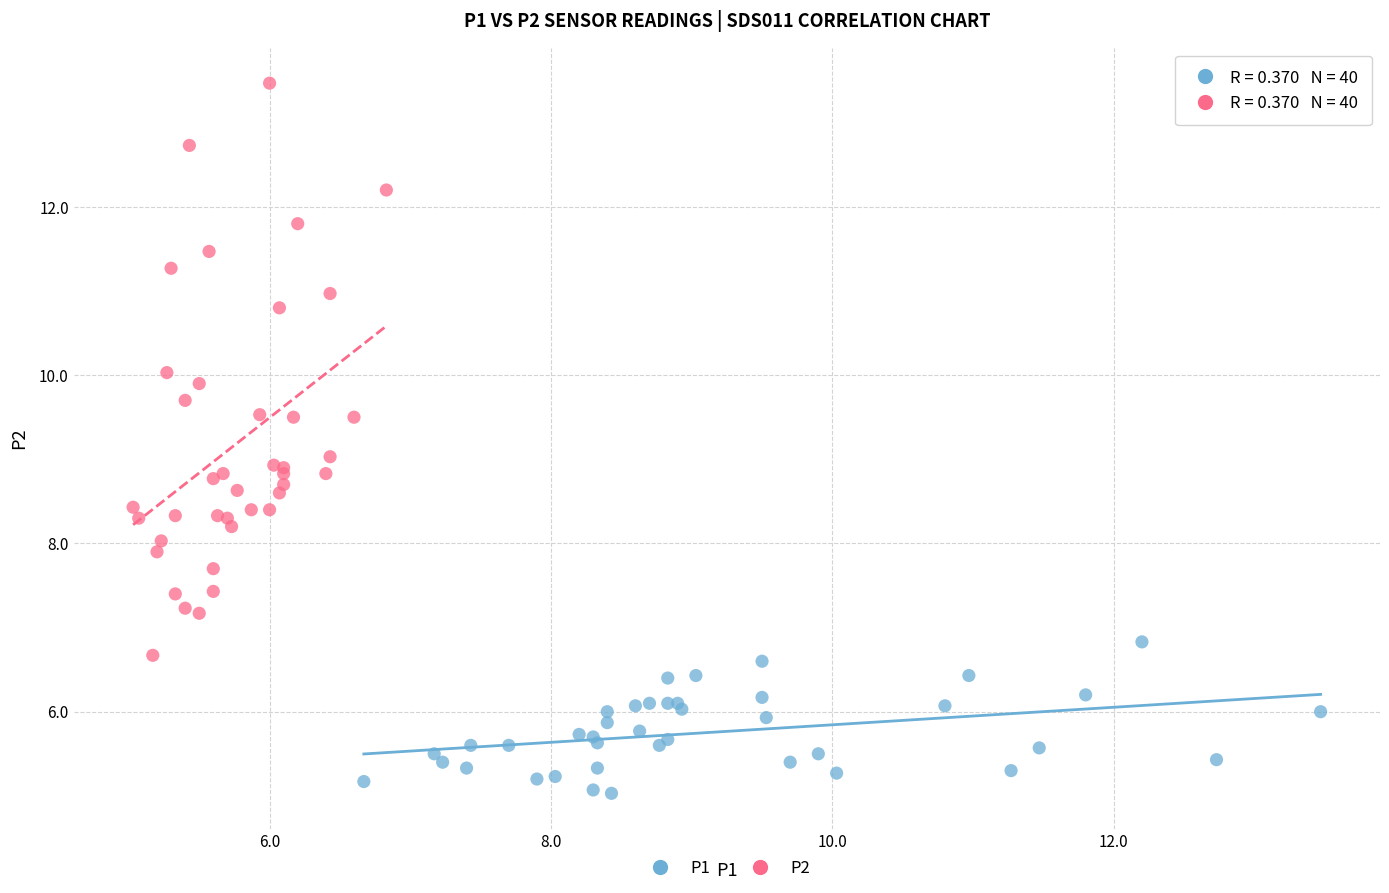

Which series contains the lowest Y value?

P1